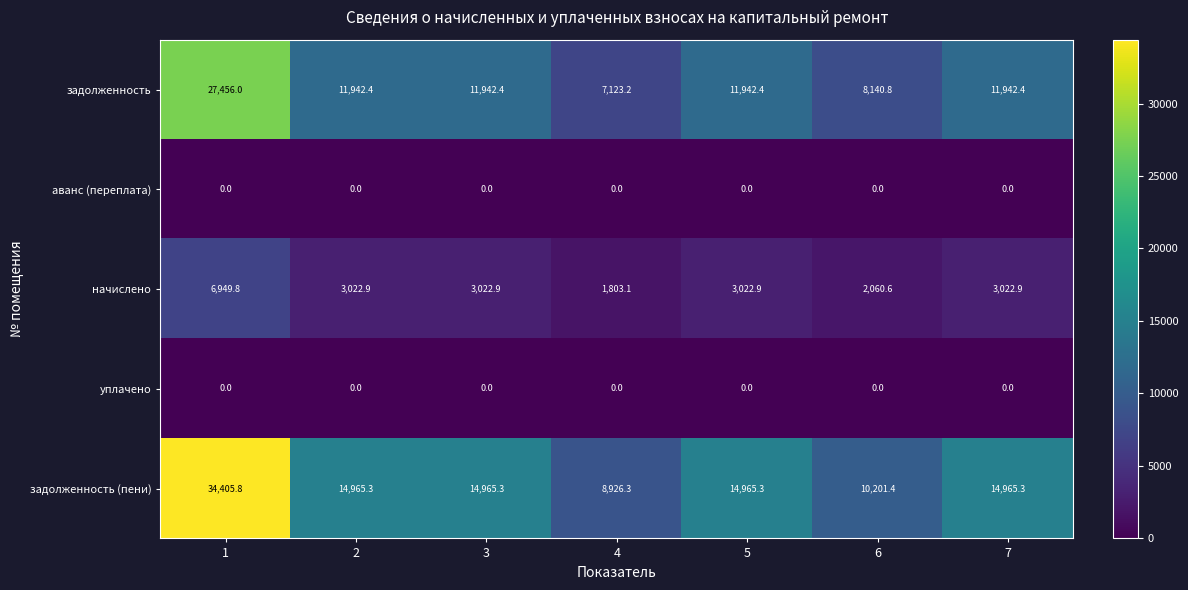

What is the approximate value of задолженность at 4?

7123.2